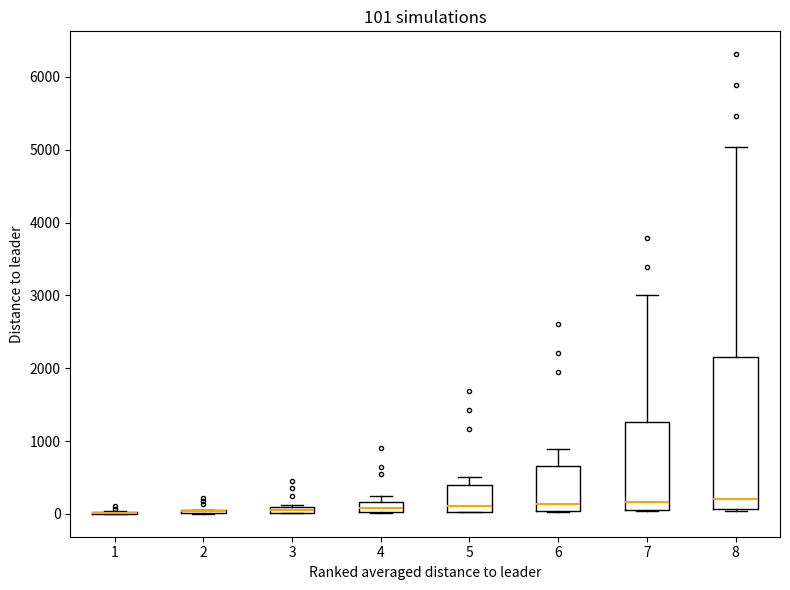

Comparing the boxes themselves (not the whiskers), which one is the tallest?

8